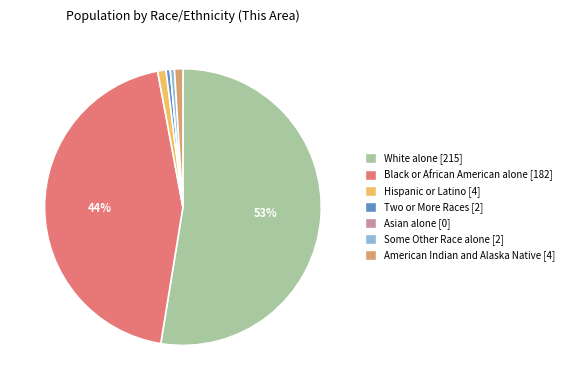

Which category has the biggest portion of the pie?

White alone